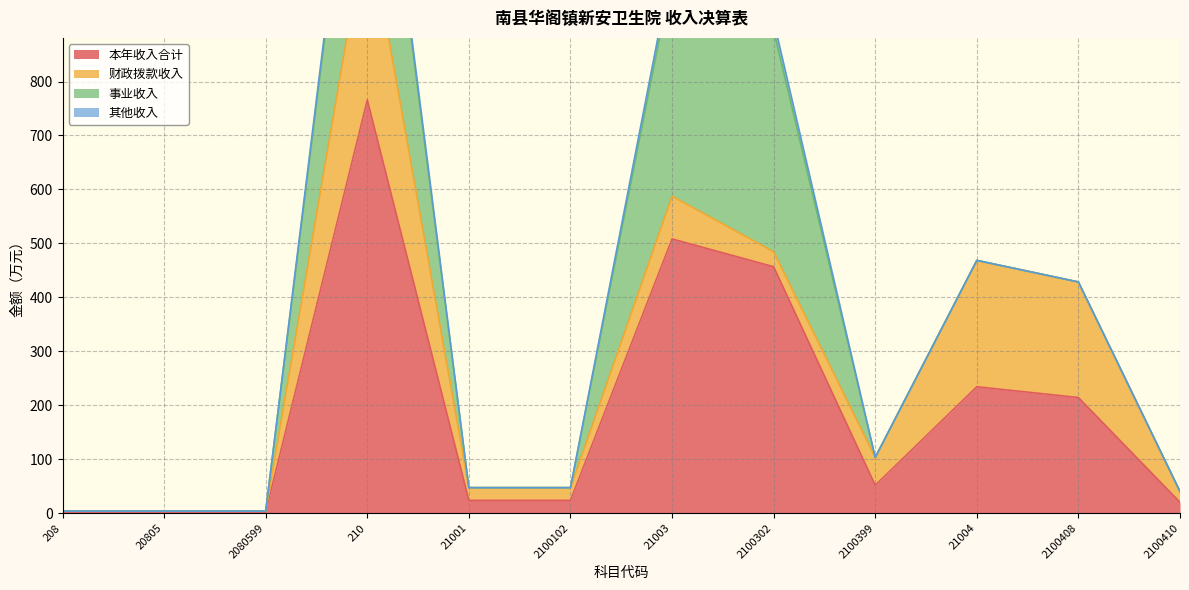

Which has a higher value, 2100102 or 2100399?

2100399